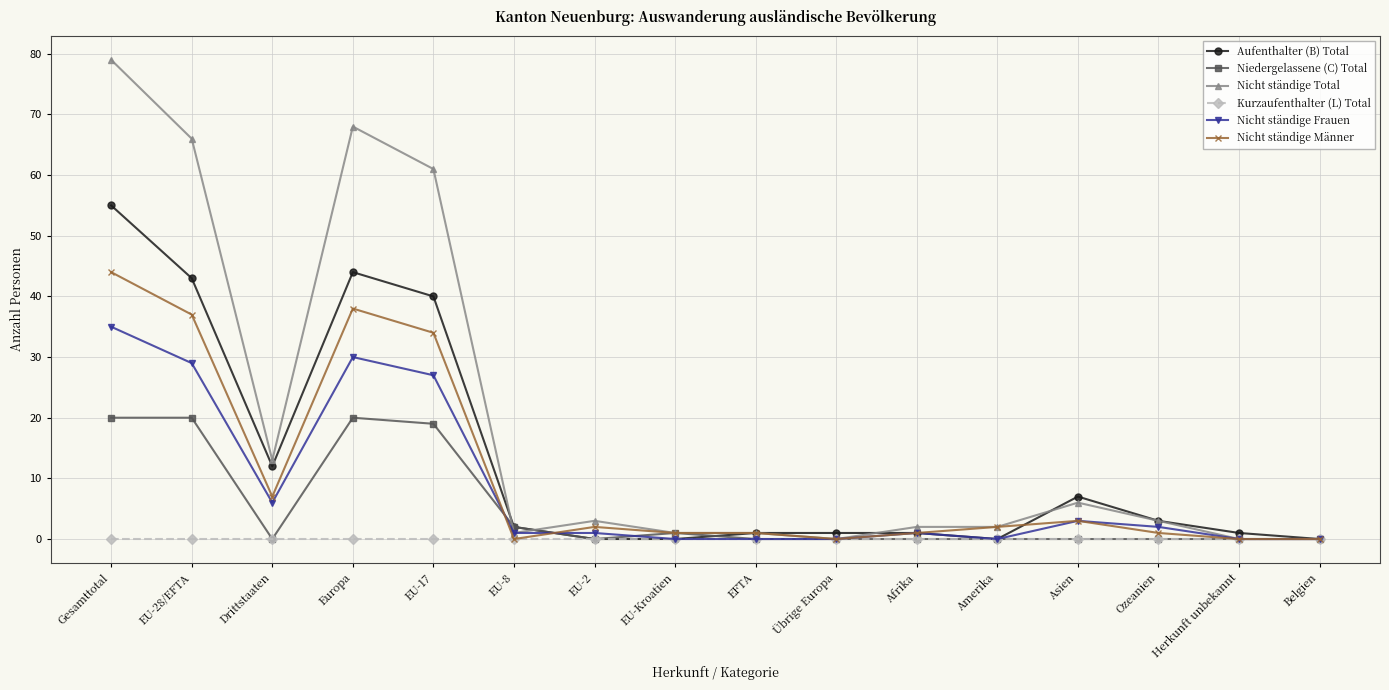

Reading right to left, transcribe all the data shown in this chart.

Aufenthalter (B) Total: 0	1	3	7	0	1	1	1	0	0	2	40	44	12	43	55
Niedergelassene (C) Total: 0	0	0	0	0	0	0	0	1	0	2	19	20	0	20	20
Nicht ständige Total: 0	0	3	6	2	2	0	1	1	3	1	61	68	13	66	79
Kurzaufenthalter (L) Total: 0	0	0	0	0	0	0	0	0	0	0	0	0	0	0	0
Nicht ständige Frauen: 0	0	2	3	0	1	0	0	0	1	1	27	30	6	29	35
Nicht ständige Männer: 0	0	1	3	2	1	0	1	1	2	0	34	38	7	37	44